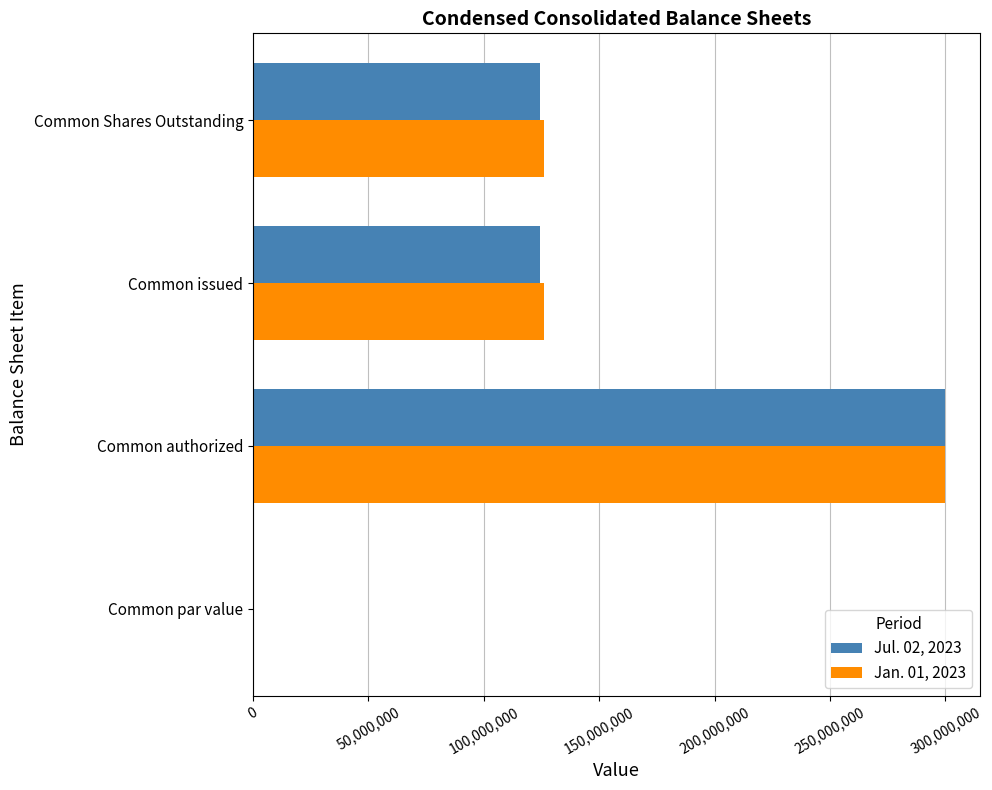

What is the total value across all series at Common issued?

250647000